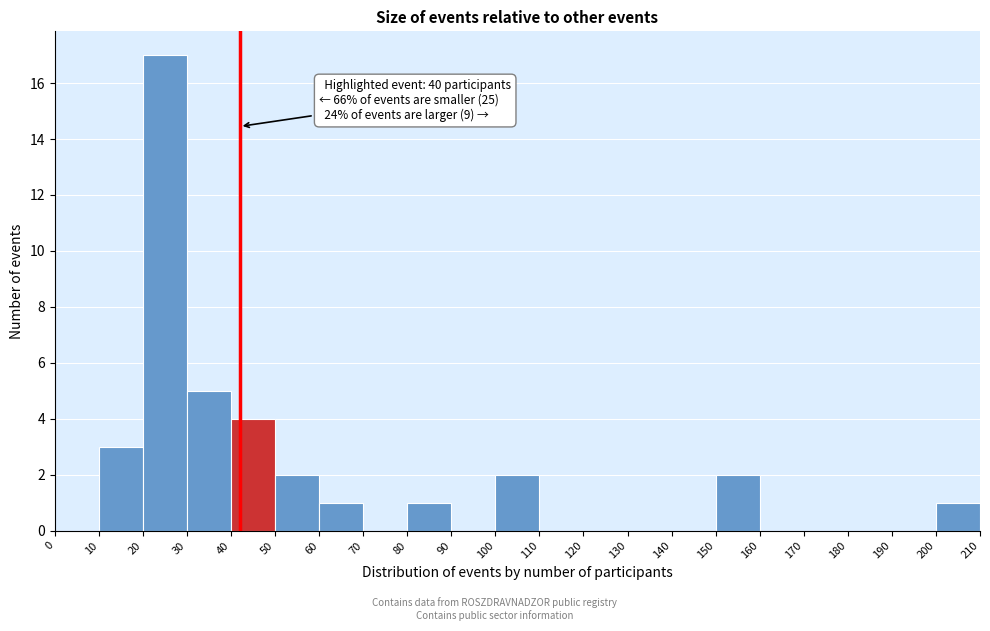

Over which range of the x-axis is the bar tallest?

20 to 30